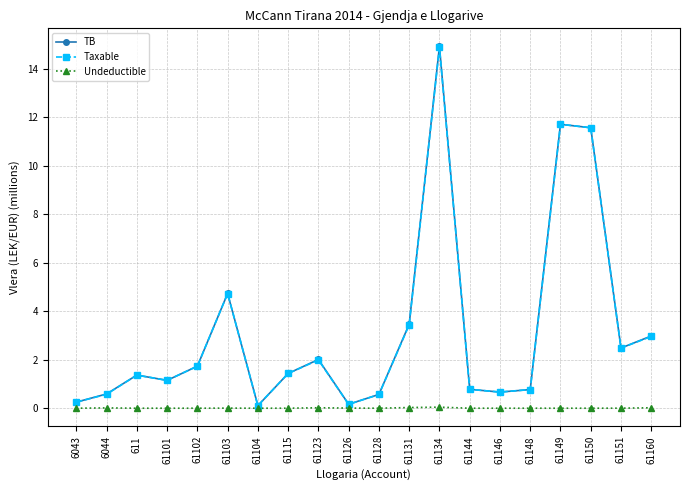

What is the total value across all series at 61103?

9.5